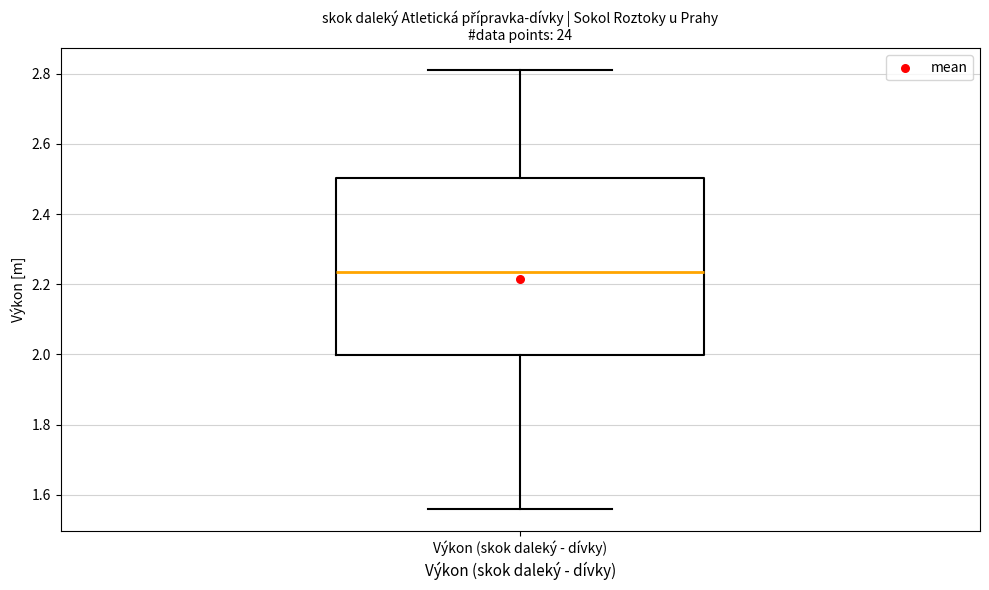

Read this box plot against the y-axis: the position of the median line, the range covered by the box, and the ends of both whiskers. The values are not printed on the chart, so give them approximately, as read against the axis.

median 2.24, box 2.00 to 2.50, whiskers 1.56 to 2.82